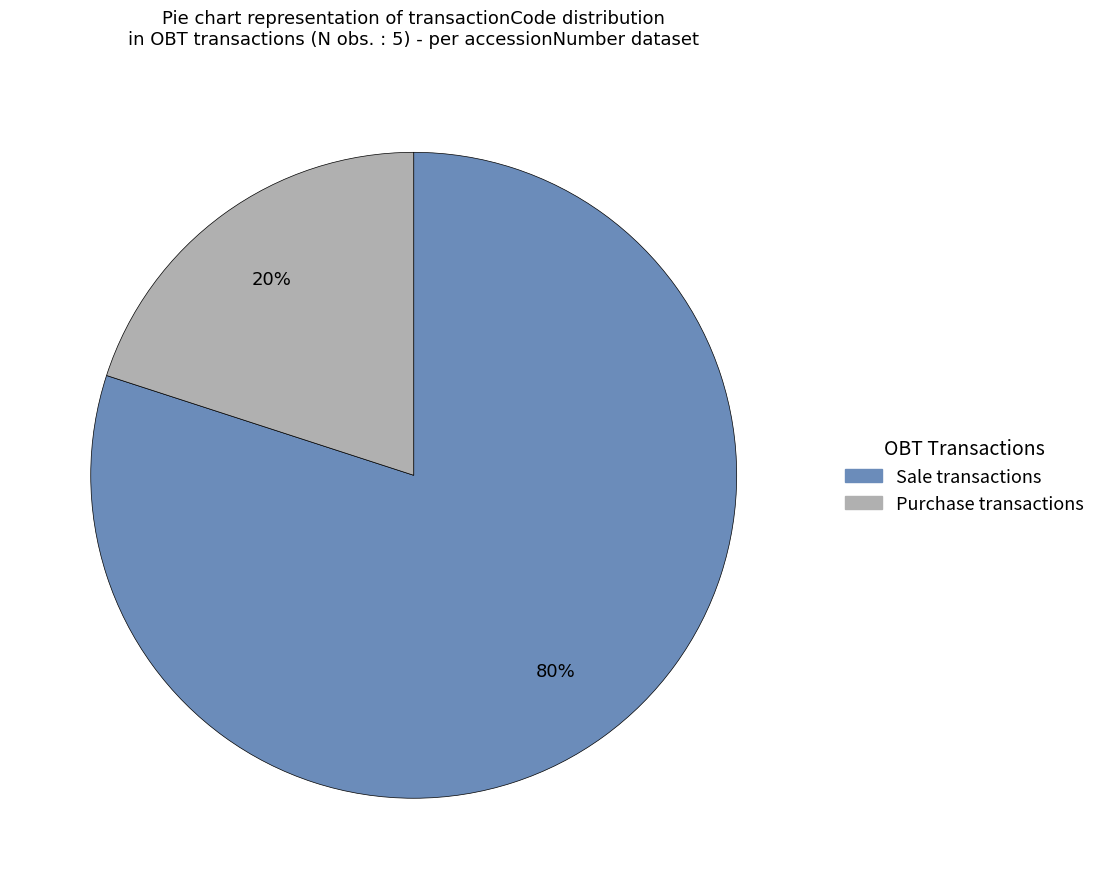

Do Sale transactions and Purchase transactions together represent more than half of the pie?

Yes